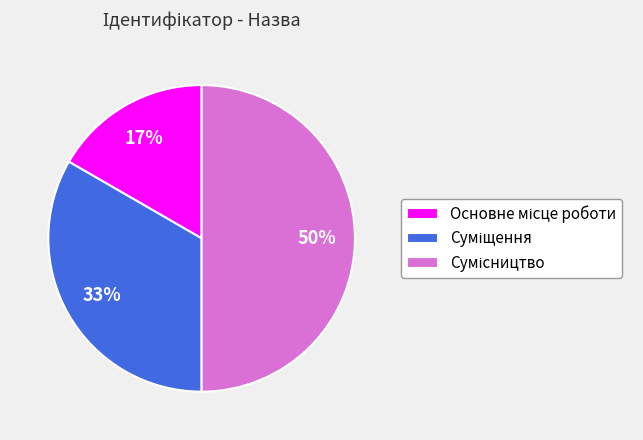

To the nearest percent, what is the difference between the largest and smallest slice percentages?

33%